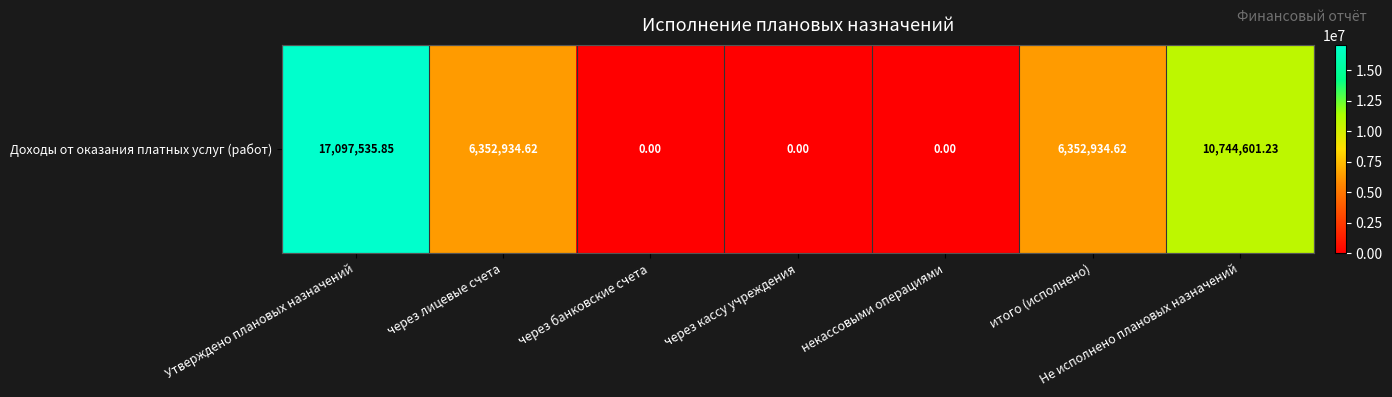

How many values exceed 6352934?

4